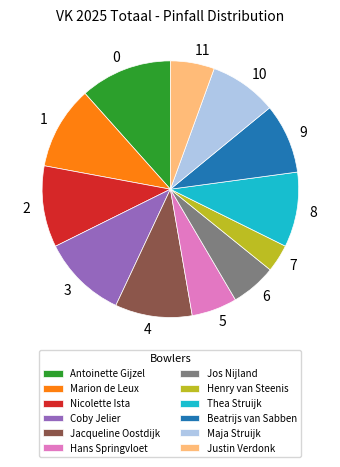

Approximately how many times larger is the value at Nicolette Ista compared to Antoinette Gijzel?

0.9